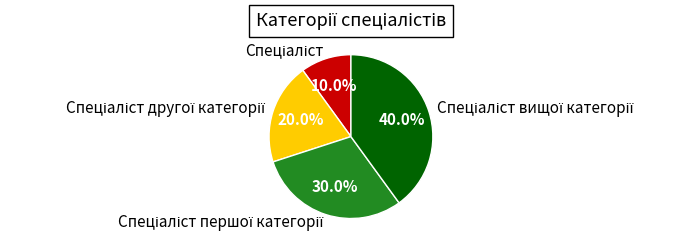

Does any single category account for the majority?

No